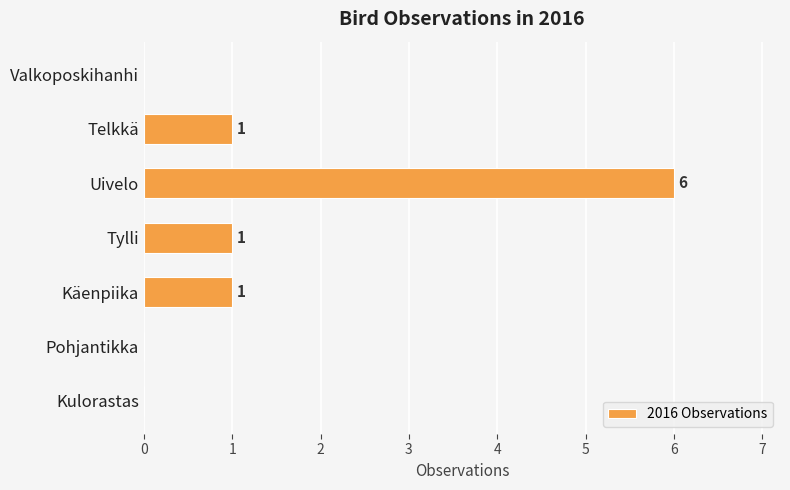

Are the bars grouped side by side (vs. stacked)?

No